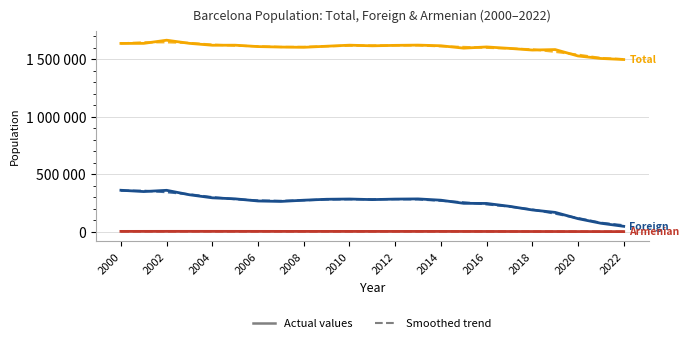

Does the chart display data point markers on the line(s)?

No